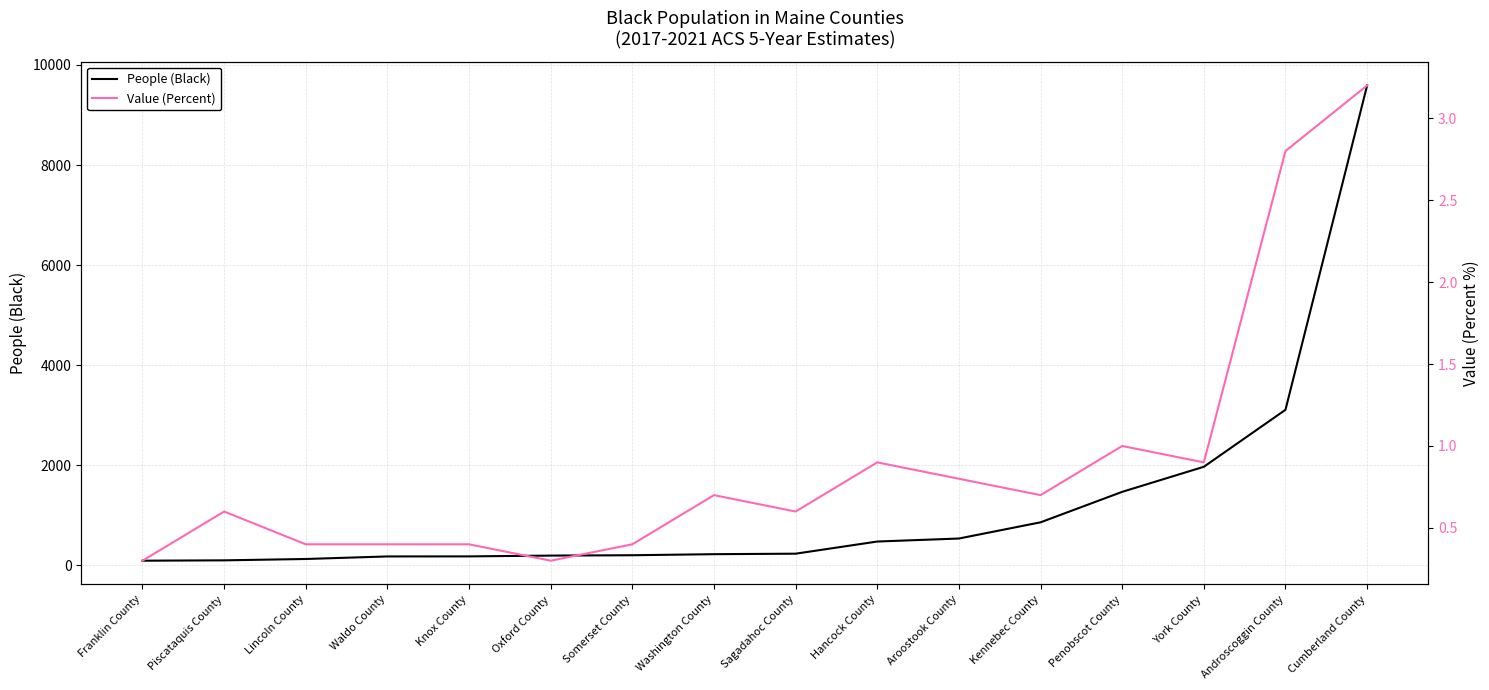

Read the Value (Percent) value at Hancock County.

0.9